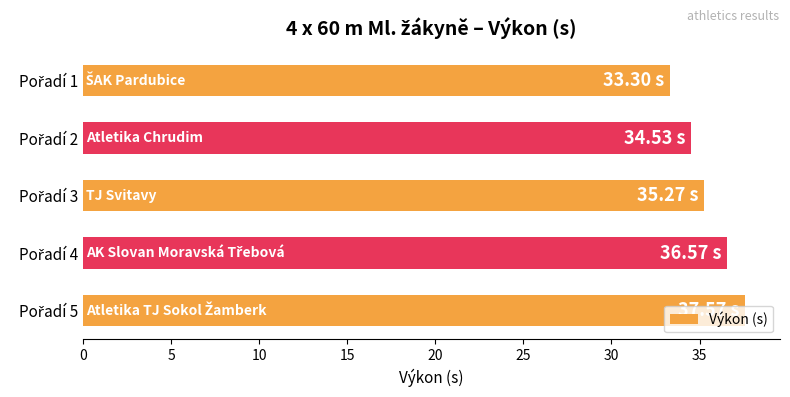

What is the difference between the second highest and second lowest values?

2.0